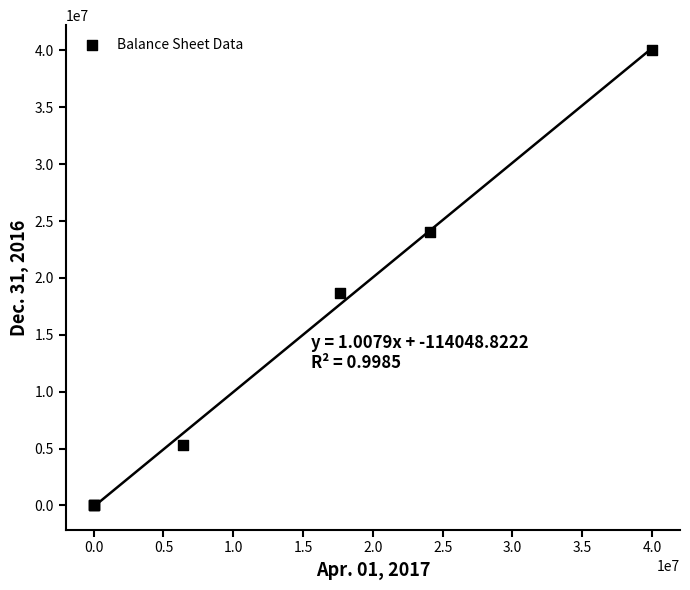

What Y value in the scatter plot is closest to 20000000?

18688511